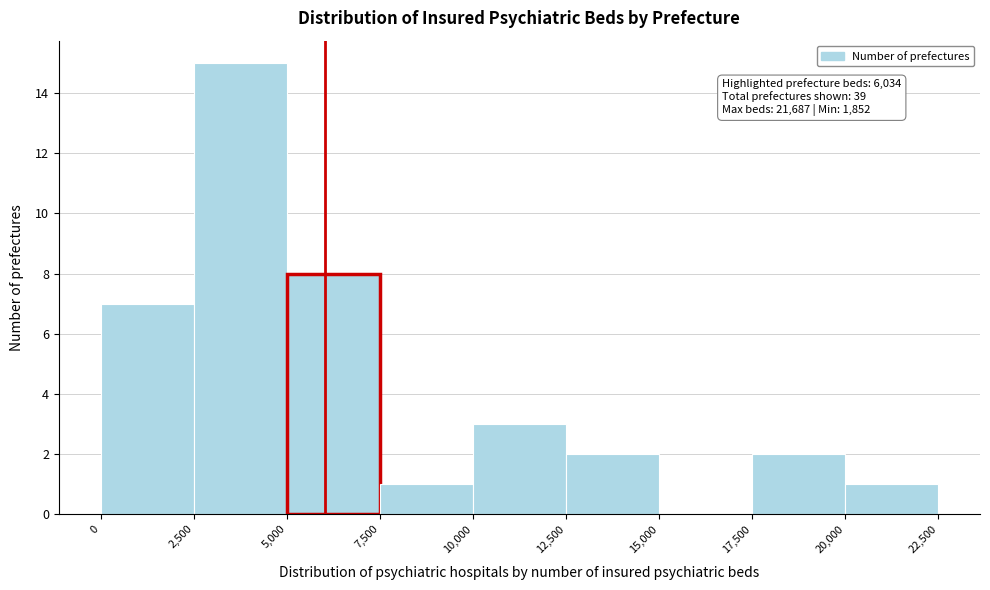

Over which range of the x-axis is the bar tallest?

2,500 to 5,000